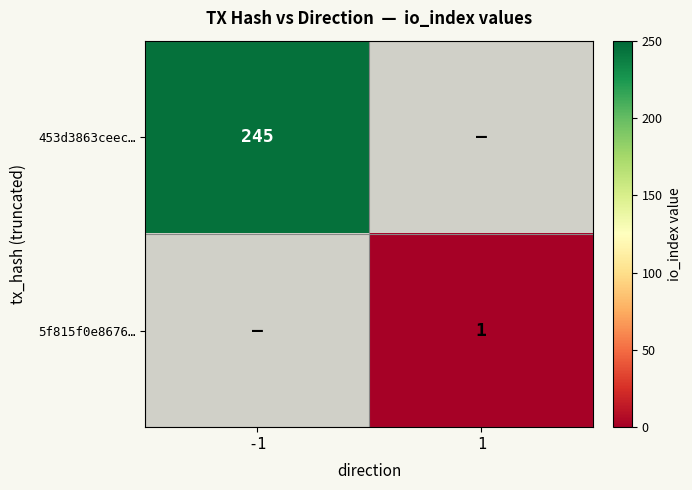

Is it true that 5f815f0e8676… equals 1 at 1?

True